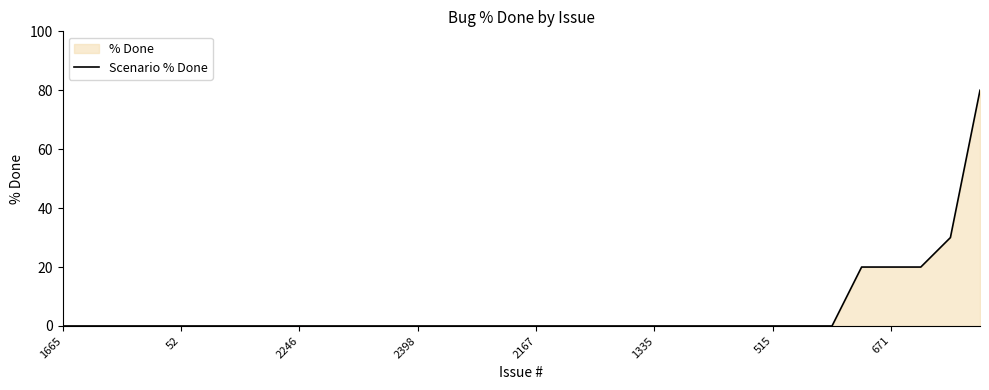

The value at 1335 is 0. True or false?

True